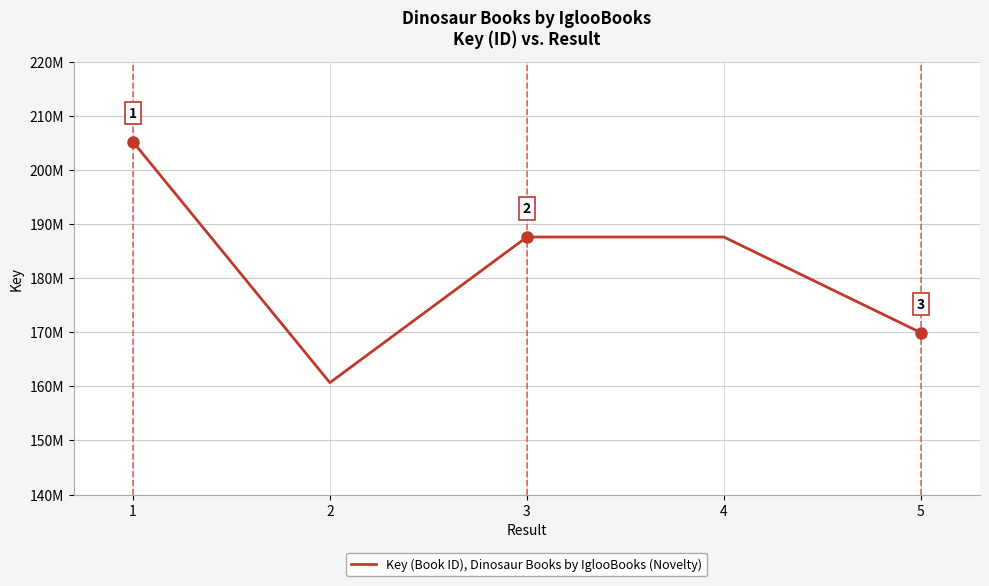

What is the difference between the second highest and second lowest values?

17681934